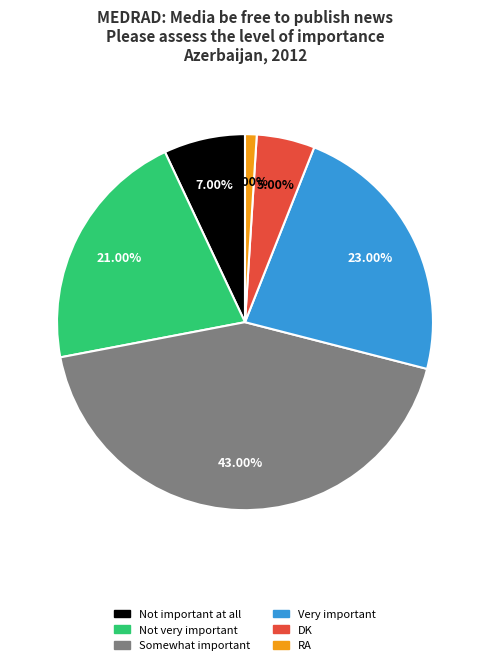

Between Very important and Not important at all, which is larger?

Very important